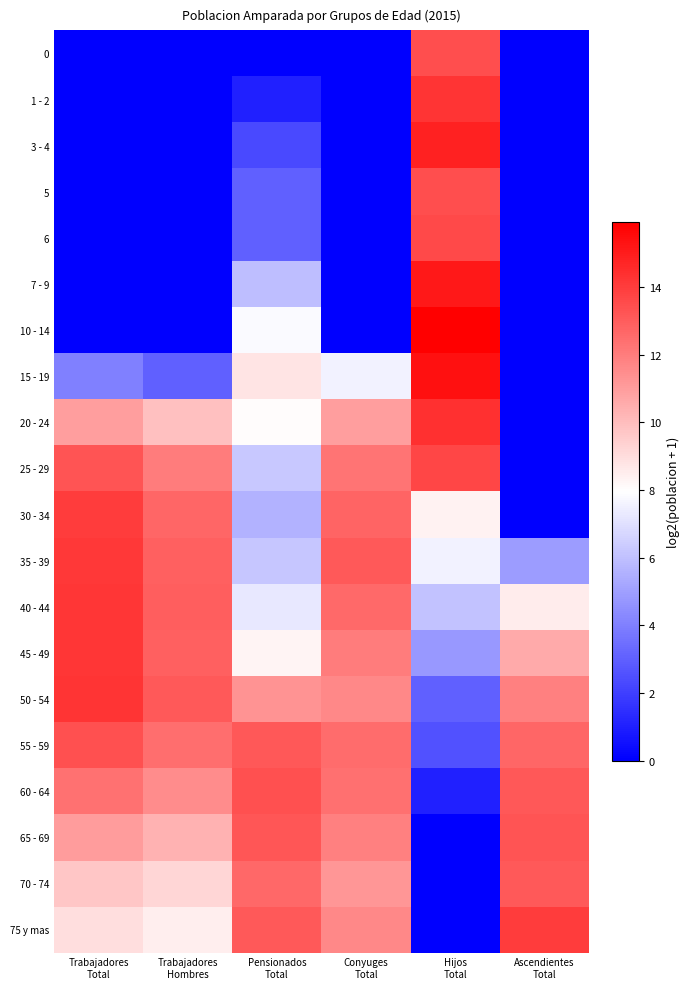

Which series has the largest range (max minus min)?

10 - 14